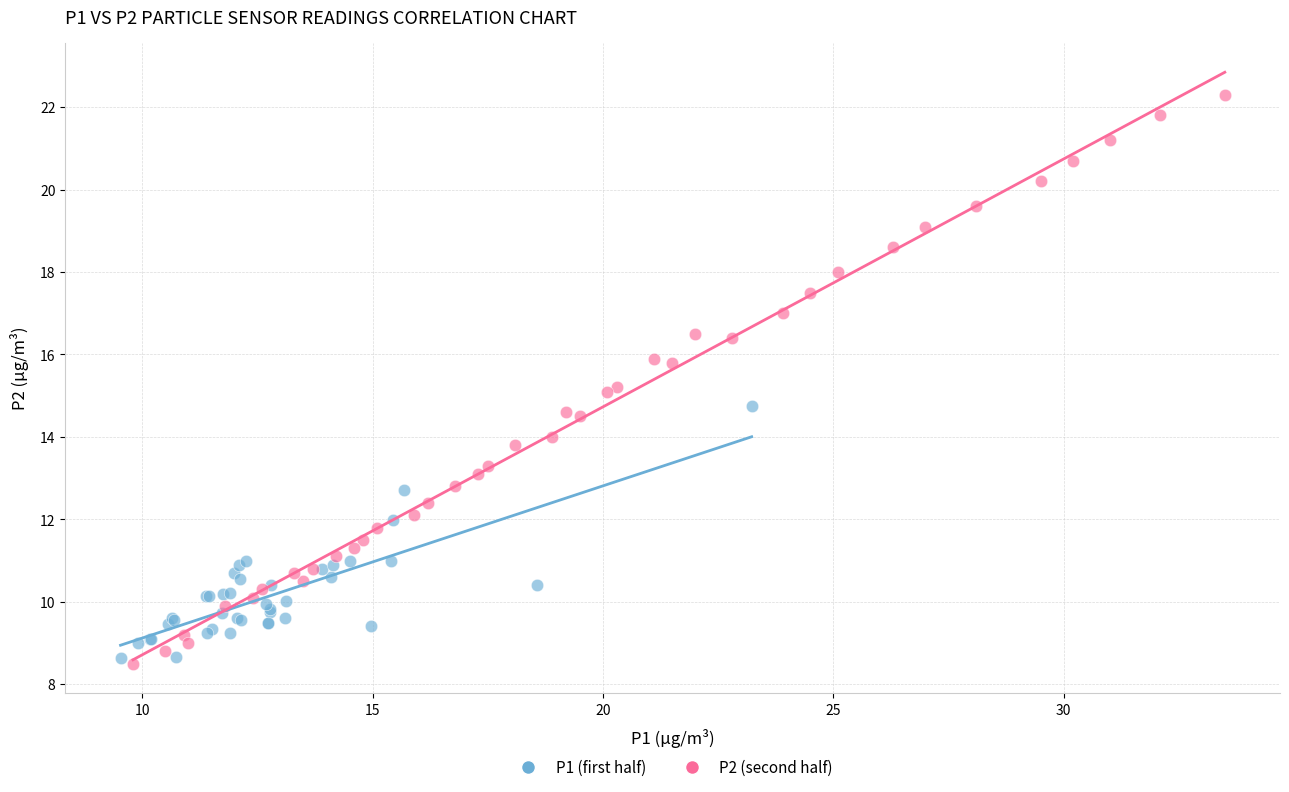

What are all the series names shown in the legend?

P1 (first half), P2 (second half)